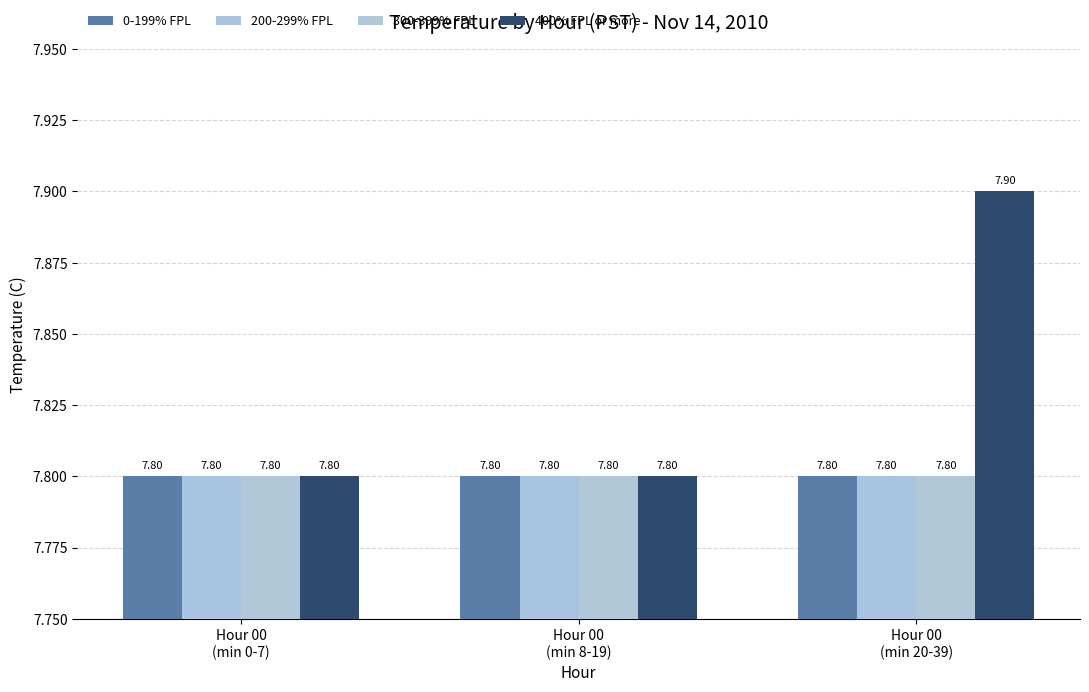

Is the value of 0-199% FPL at Hour 00
(min 20-39) greater than the value of 200-299% FPL at Hour 00
(min 0-7)?

No